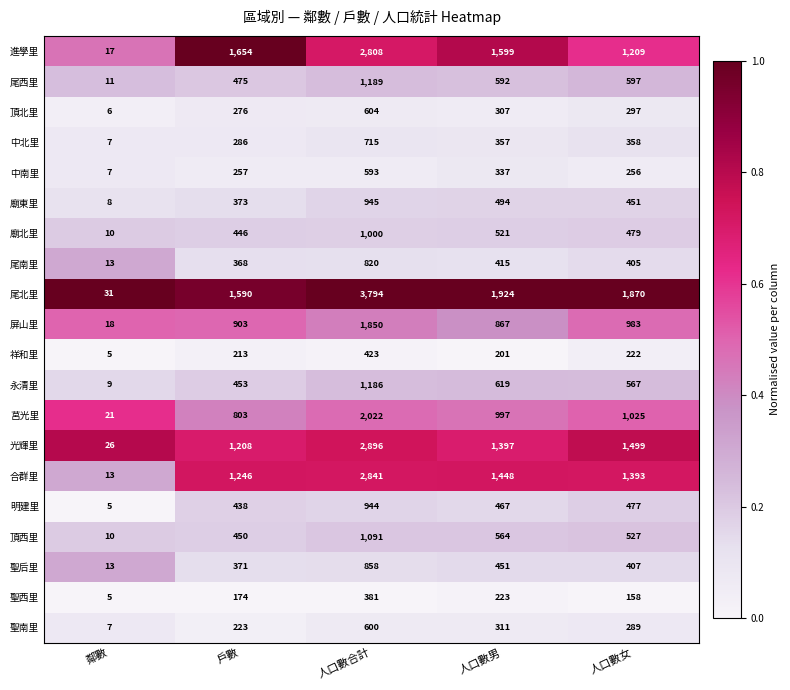

True or false: 聖南里 has a value of 97 at 人口數女.

False